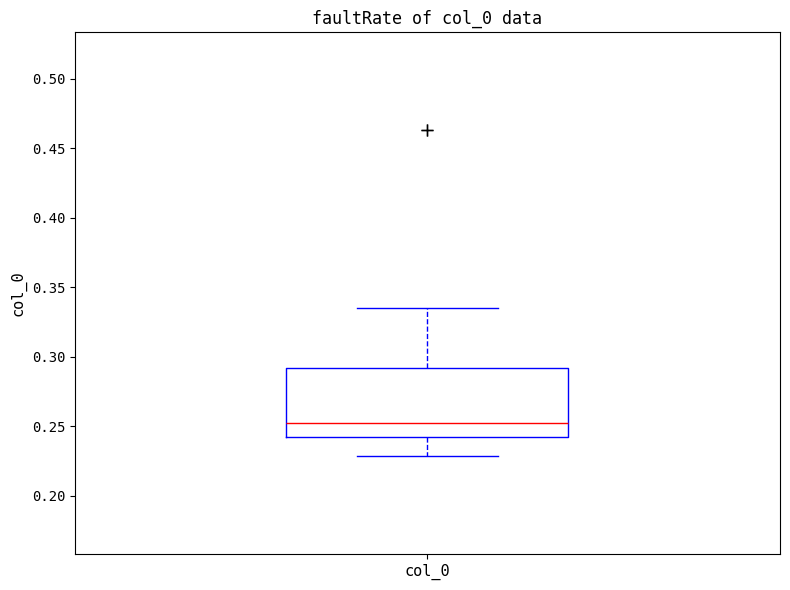

Read this box plot against the y-axis: the position of the median line, the range covered by the box, and the ends of both whiskers. The values are not printed on the chart, so give them approximately, as read against the axis.

median 0.255, box 0.240 to 0.290, whiskers 0.230 to 0.335